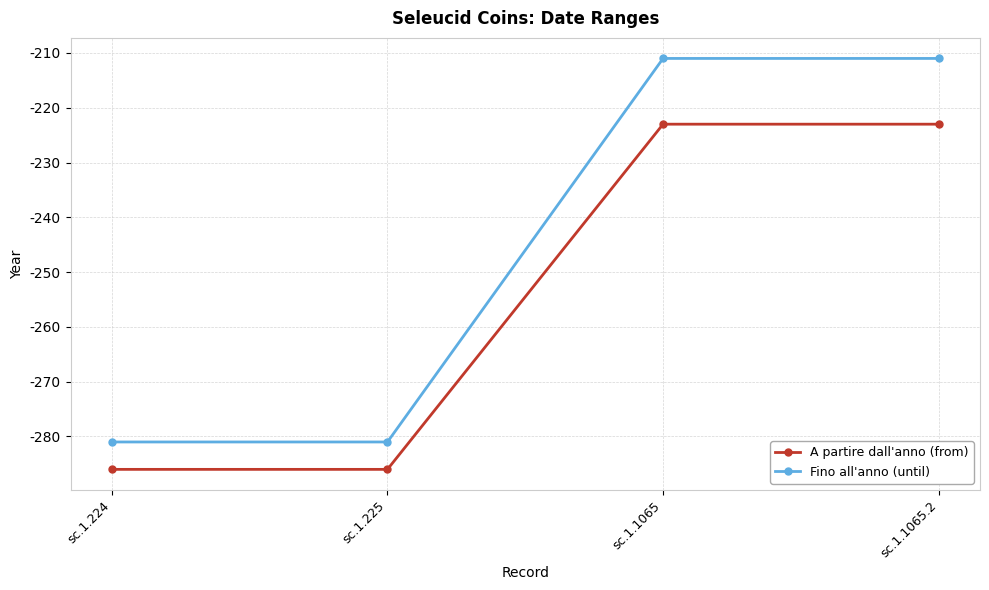

True or false: A partire dall'anno (from) and Fino all'anno (until) cross at least once.

False